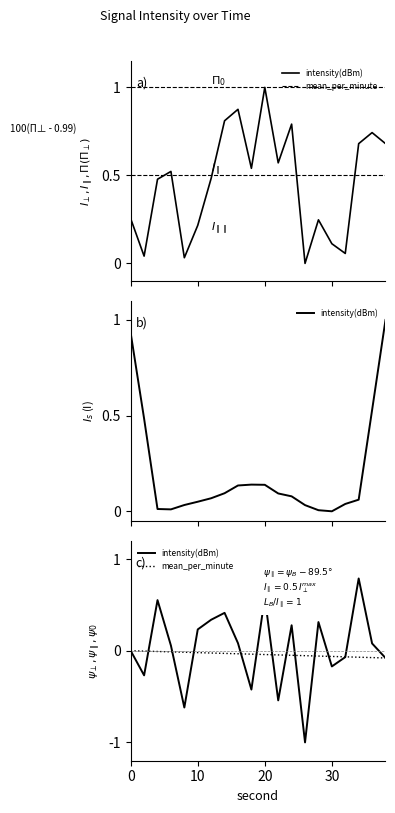

In intensity(dBm), how many points are lower than both neighbors (excluding endpoints)?

6